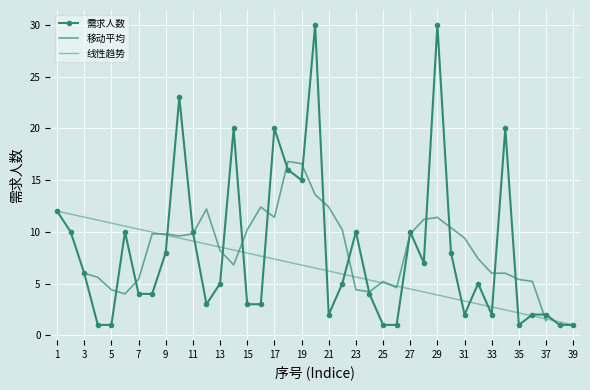

What is the ratio of the value at 9 to the value at 29?

0.3